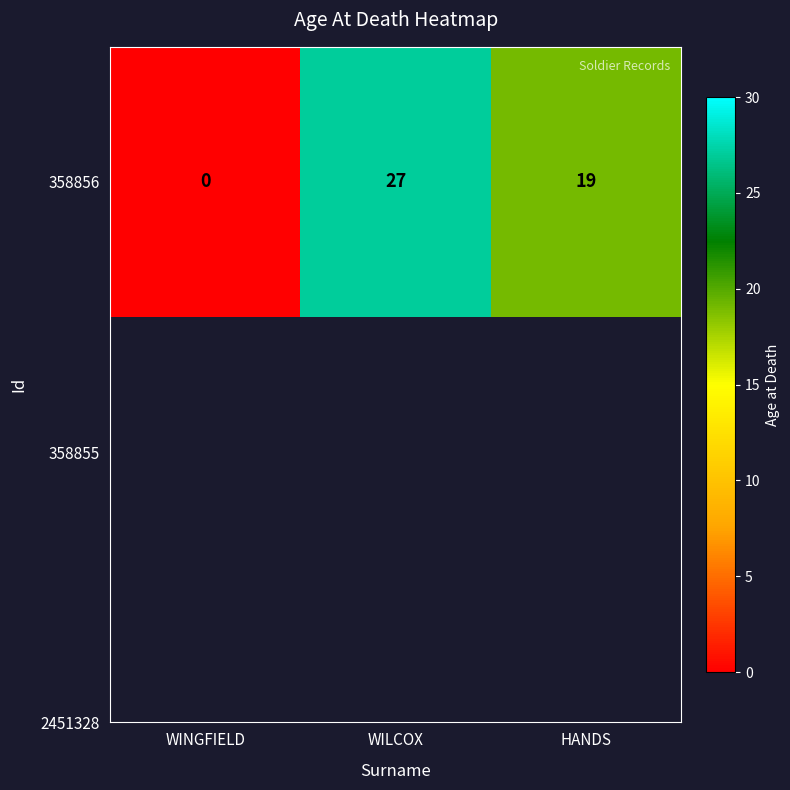

What is the maximum value shown in the chart?

27